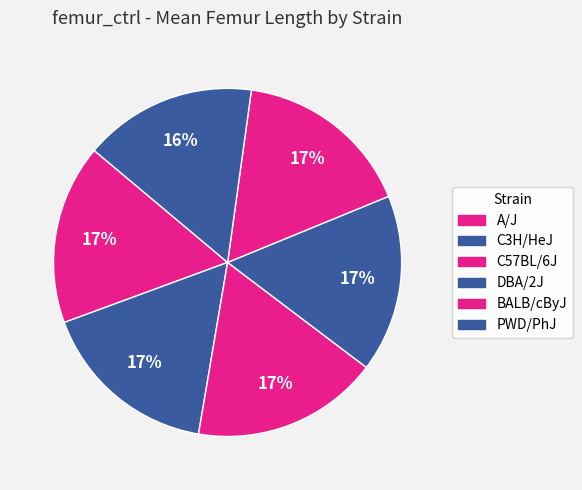

Count the number of slices in the pie.

6